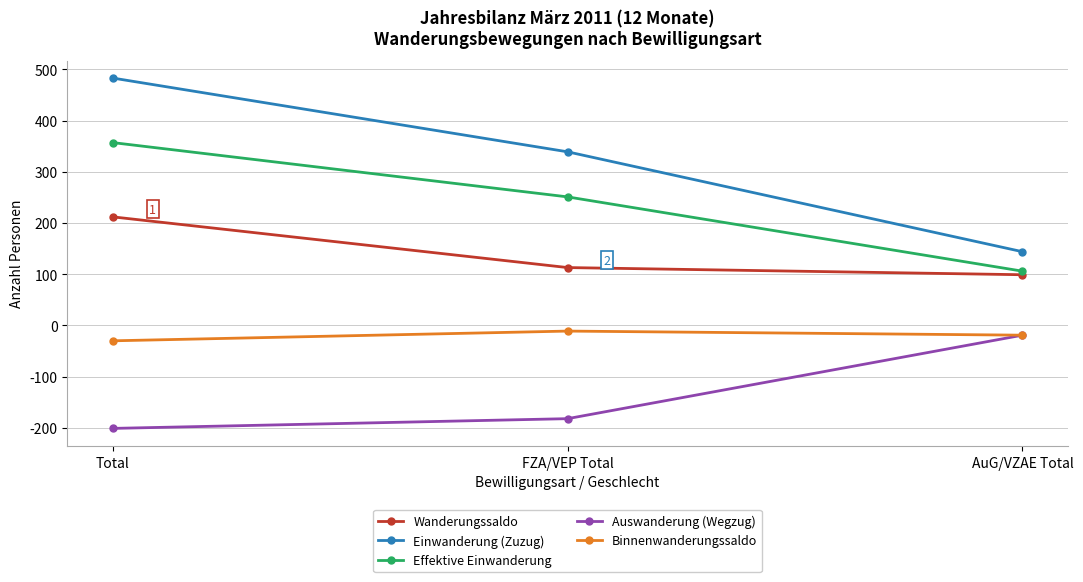

Where does the Auswanderung (Wegzug) series first go above -182?

AuG/VZAE Total